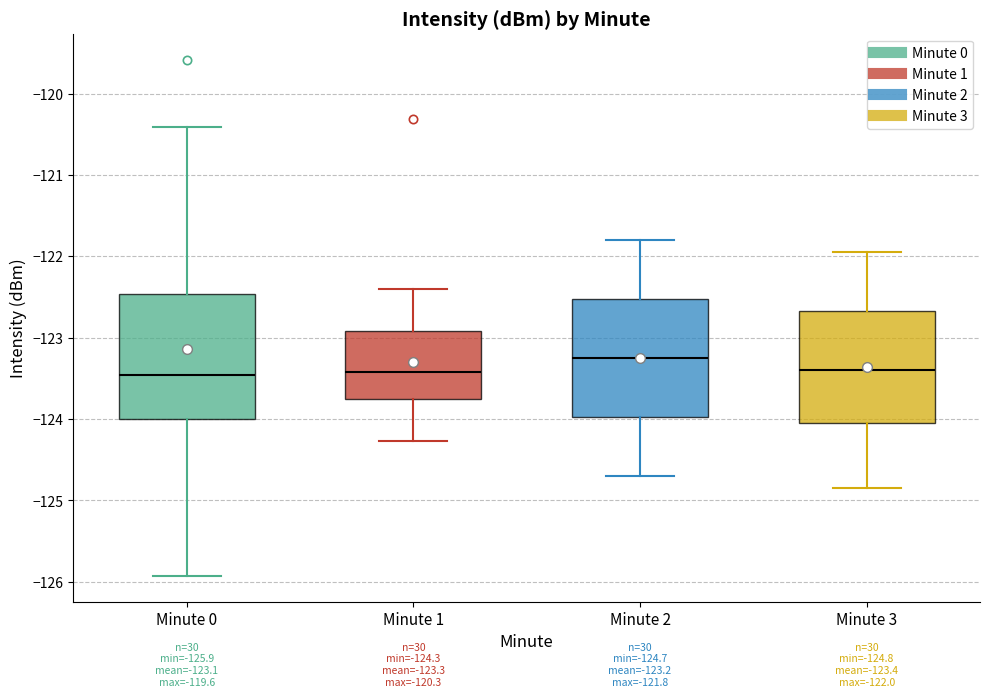

Which box's median line is the highest?

Minute 2